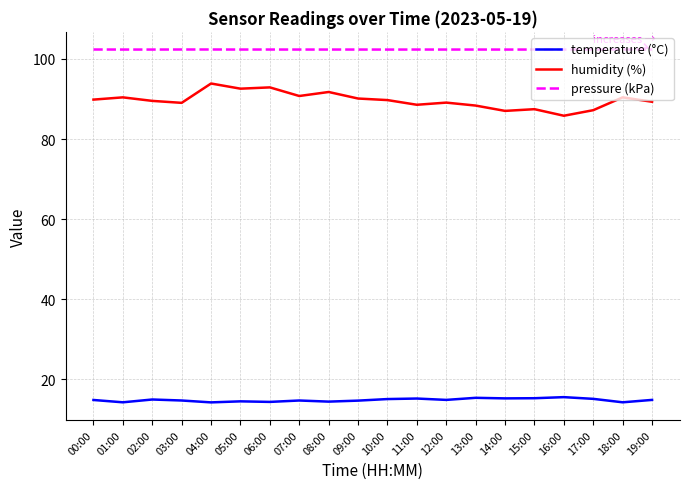

Rank the series by their maximum value, from lowest to highest.

temperature (°C), humidity (%), pressure (kPa)